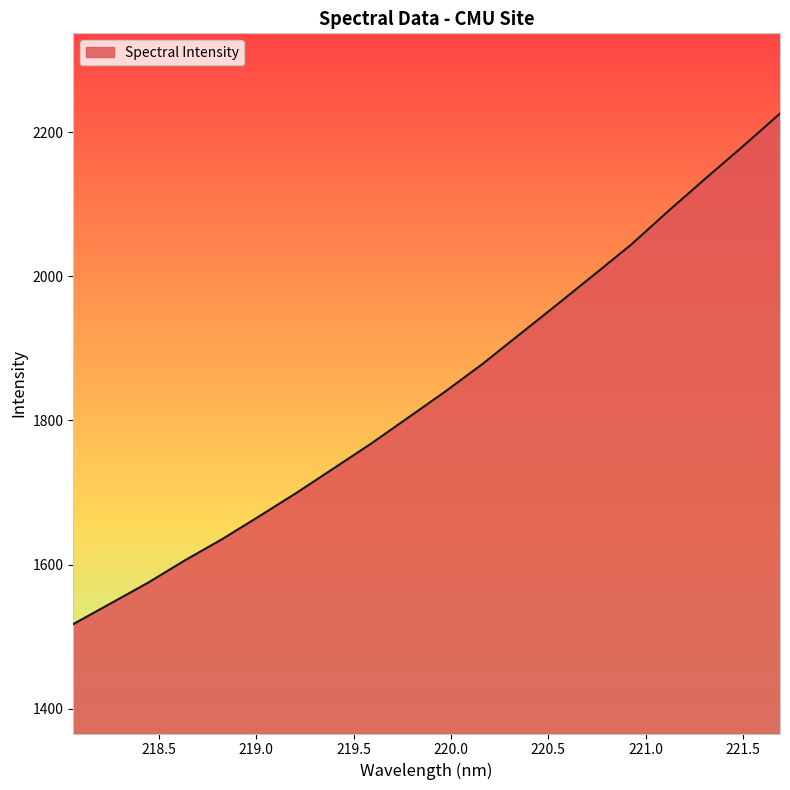

What is the maximum value shown in the chart?

2225.6